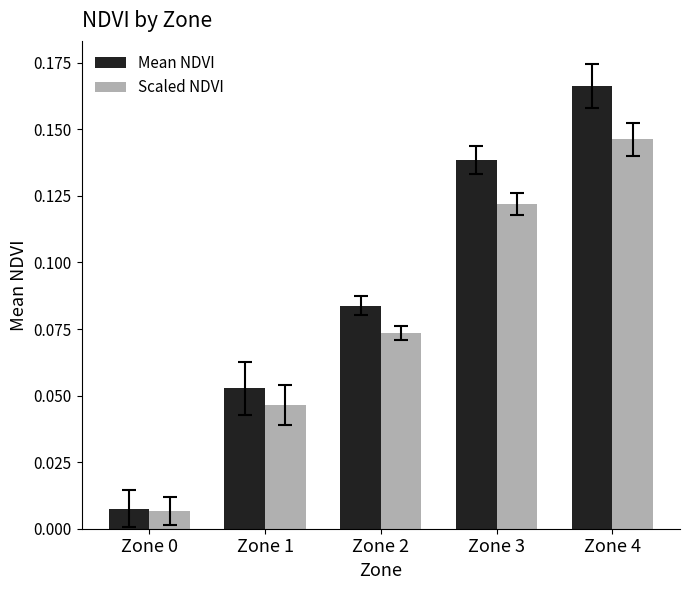

What is the sum of all Scaled NDVI values?

0.4